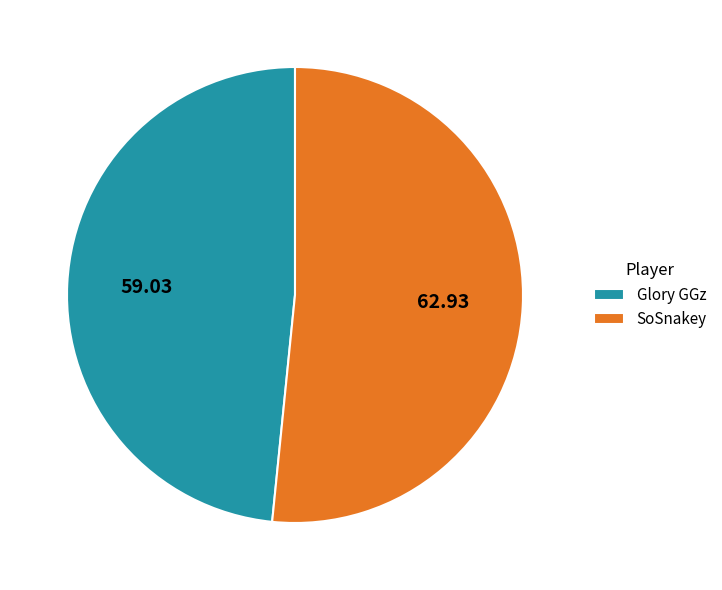

Between Glory GGz and SoSnakey, which is larger?

SoSnakey